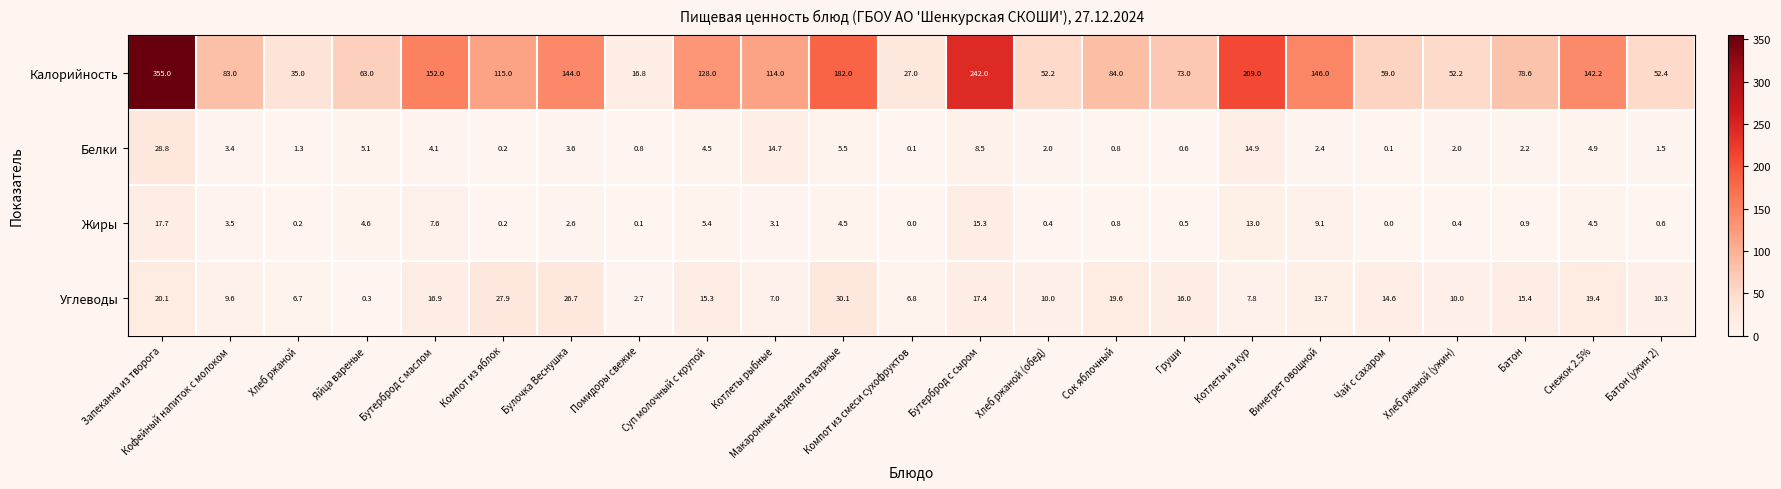

Which series has the widest spread of values?

Калорийность